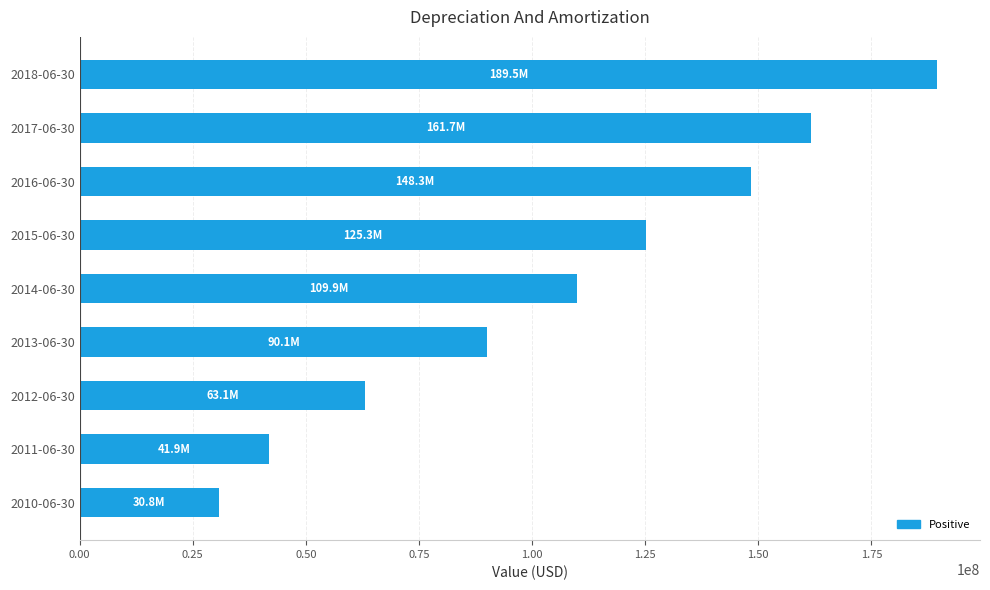

List the labels in order of value, smallest first.

2010-06-30, 2011-06-30, 2012-06-30, 2013-06-30, 2014-06-30, 2015-06-30, 2016-06-30, 2017-06-30, 2018-06-30